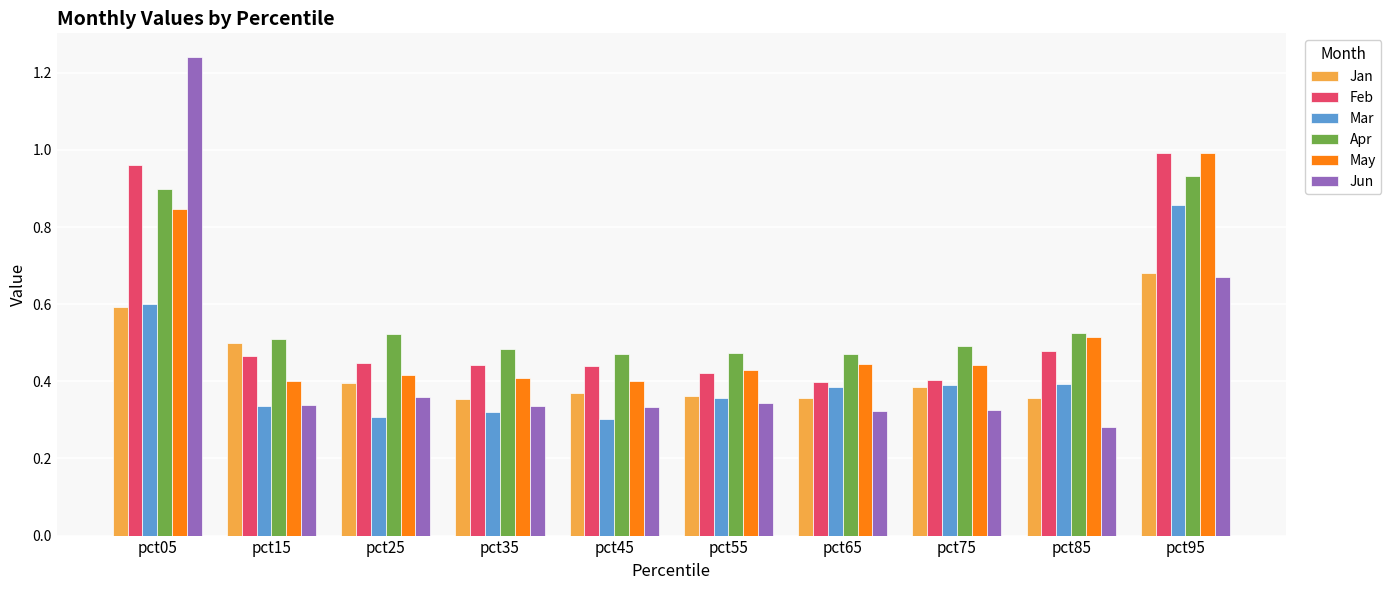

What is the difference between the May values at pct95 and pct15?

0.6